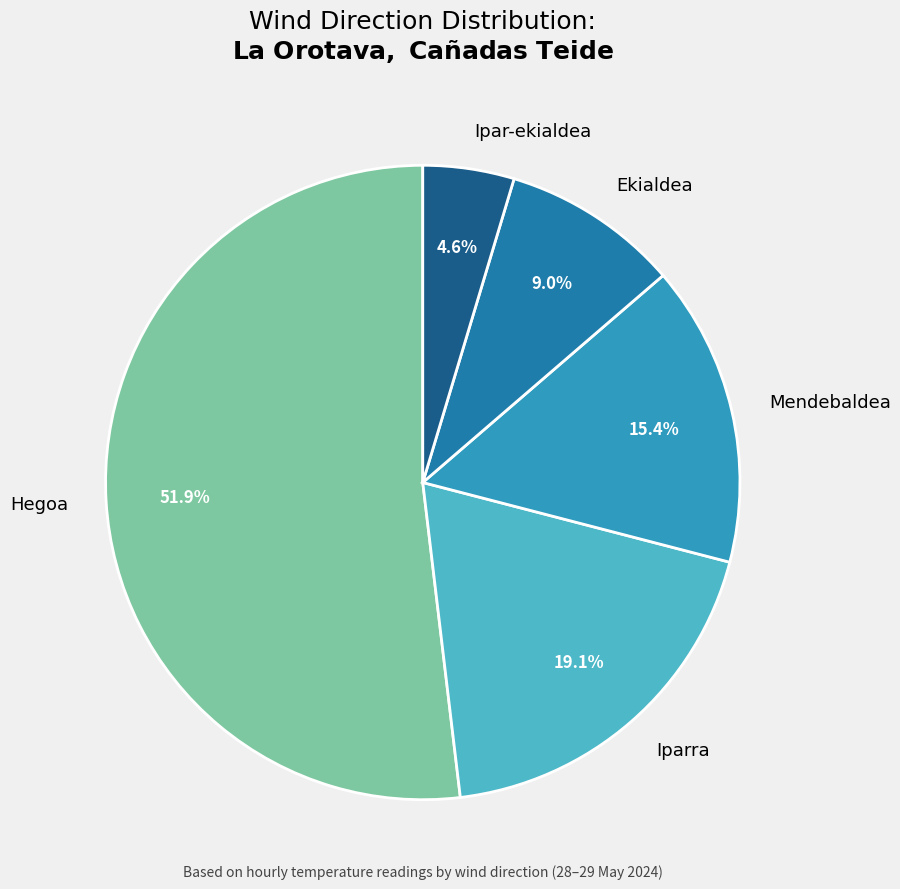

Count the number of slices in the pie.

5